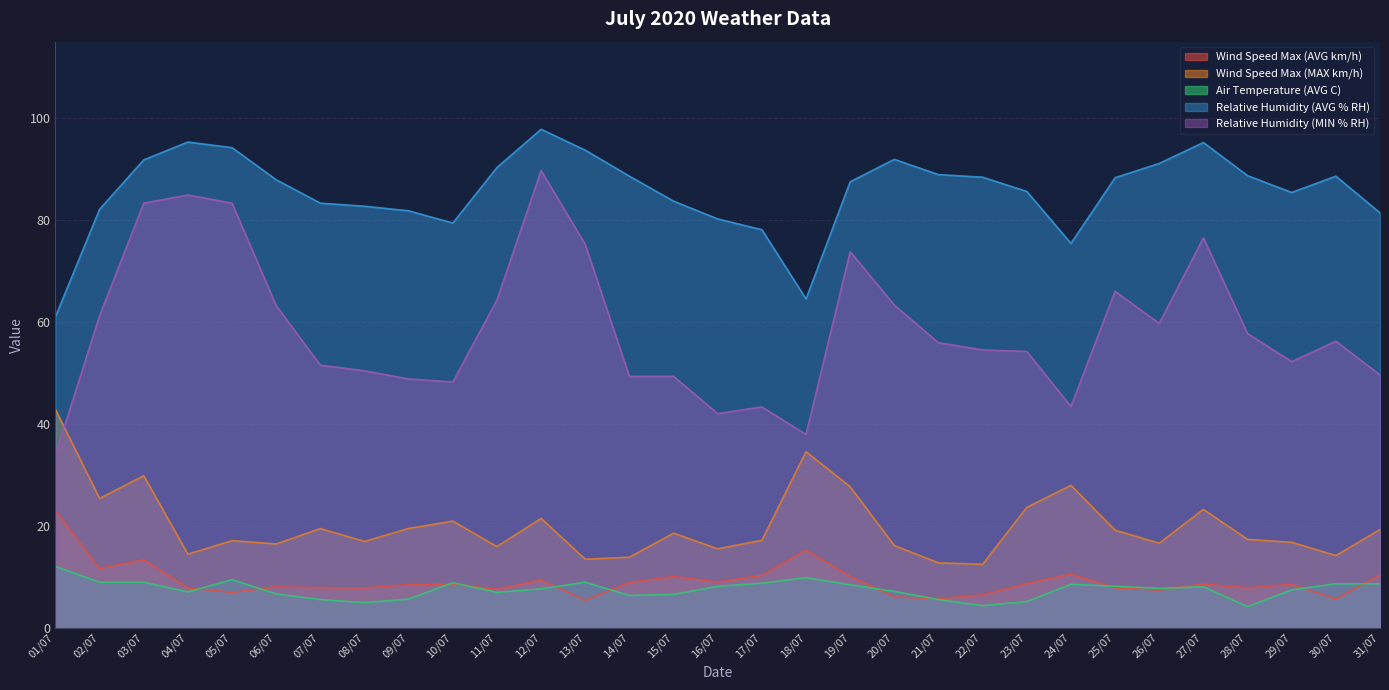

At which category is the sum across all series the highest?

03/07